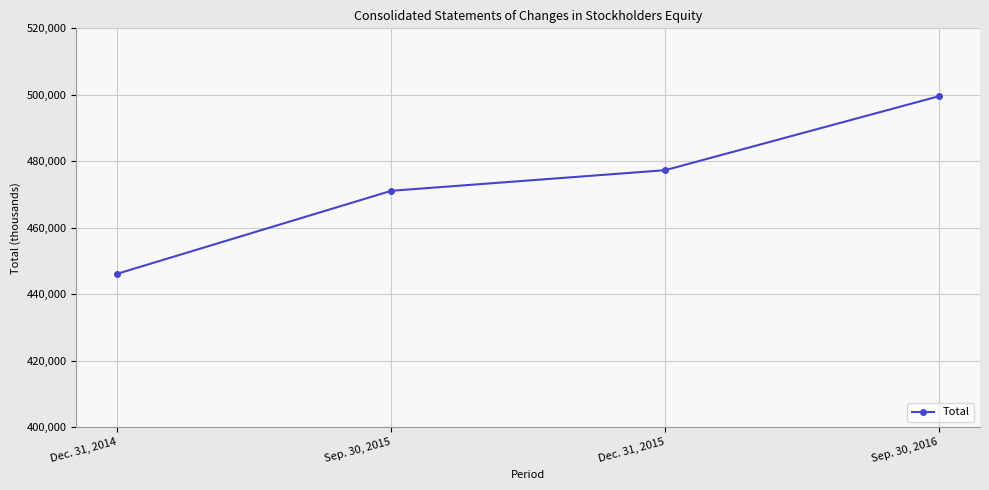

What position from the right is Dec. 31, 2015?

2